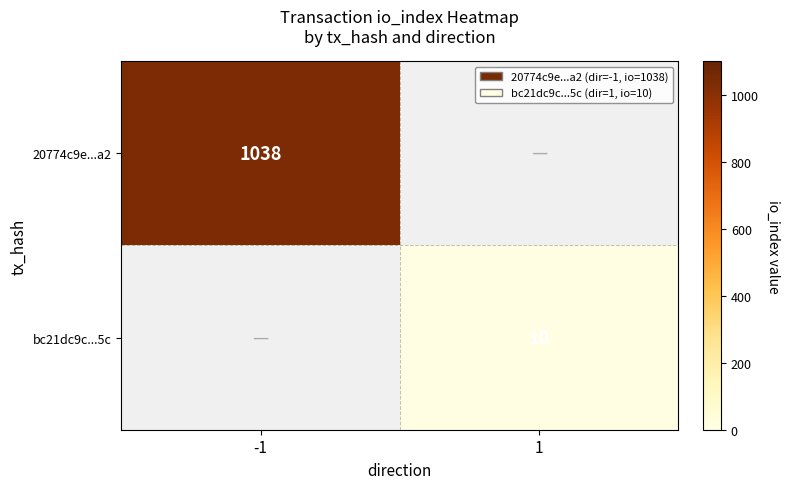

The 20774c9e...a2 series shows 1038 at -1. True or false?

True